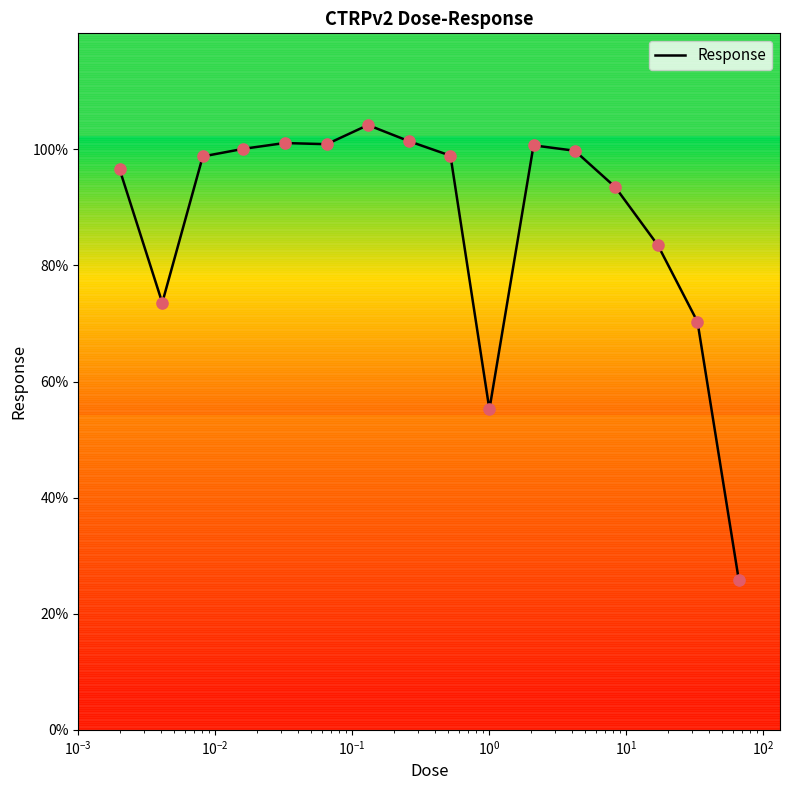

What is the minimum value shown in the chart?

25.9